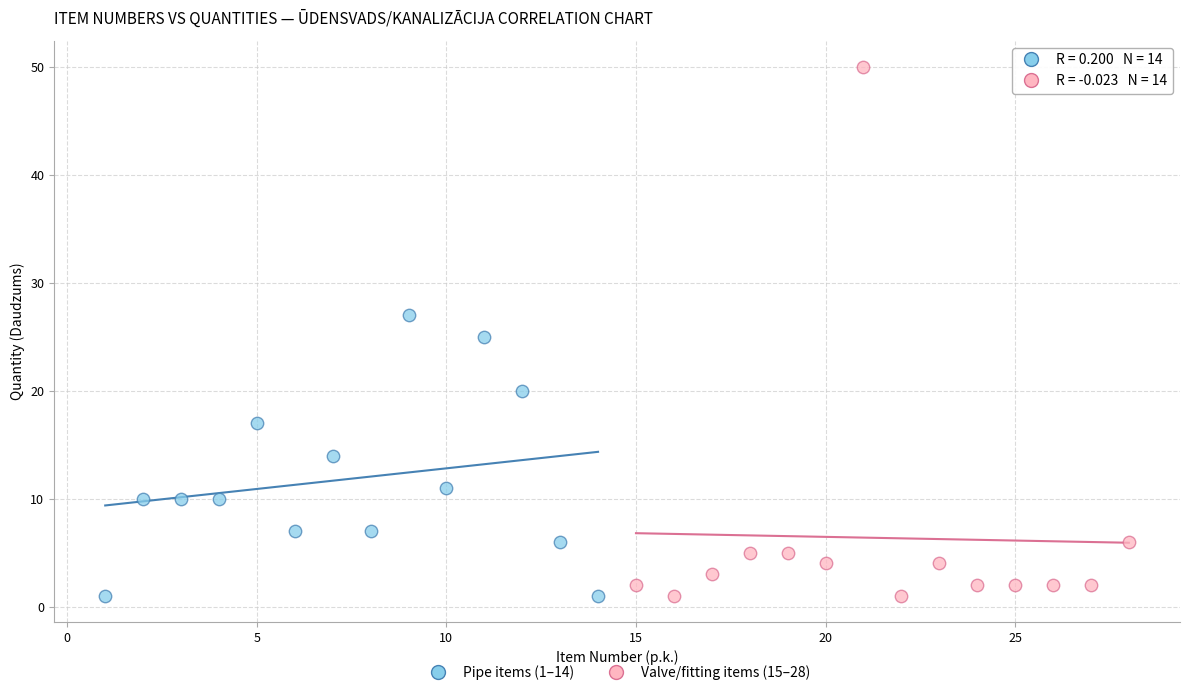

What are all the series names shown in the legend?

Pipe items (1–14), Valve/fitting items (15–28)